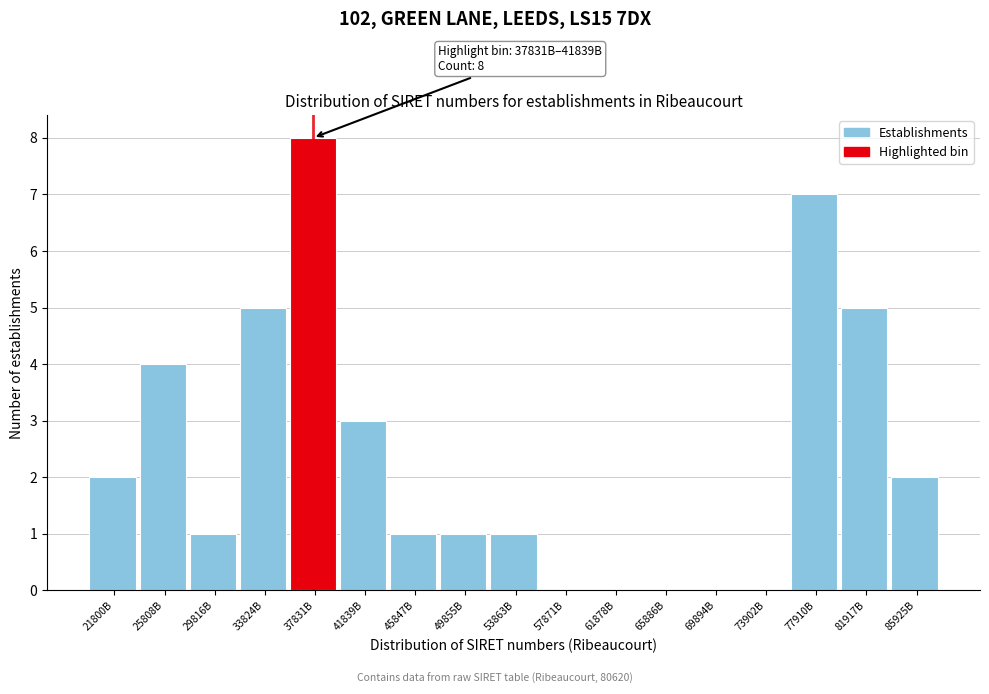

Reading left to right, extract all data points from this chart.

21800B=2	25808B=4	29816B=1	33824B=5	37831B=8	41839B=3	45847B=1	49855B=1	53863B=1	57871B=0	61878B=0	65886B=0	69894B=0	73902B=0	77910B=7	81917B=5	85925B=2